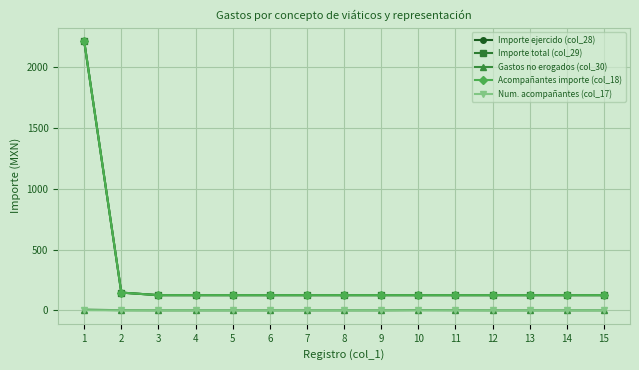

Is this an area chart (filled region under the line)?

No